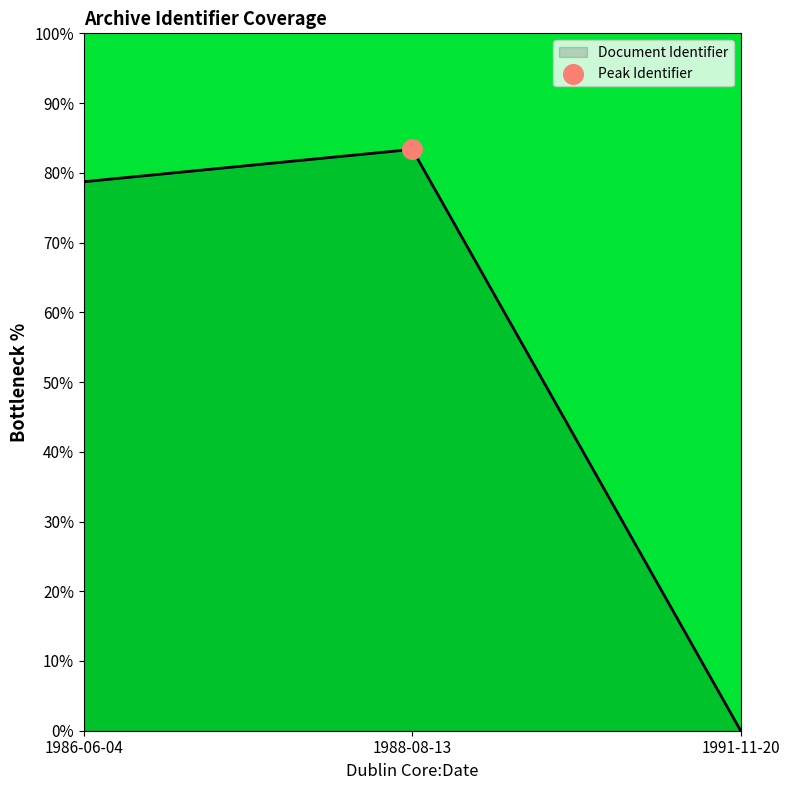

Which has a higher value, 1988-08-13 or 1986-06-04?

1988-08-13